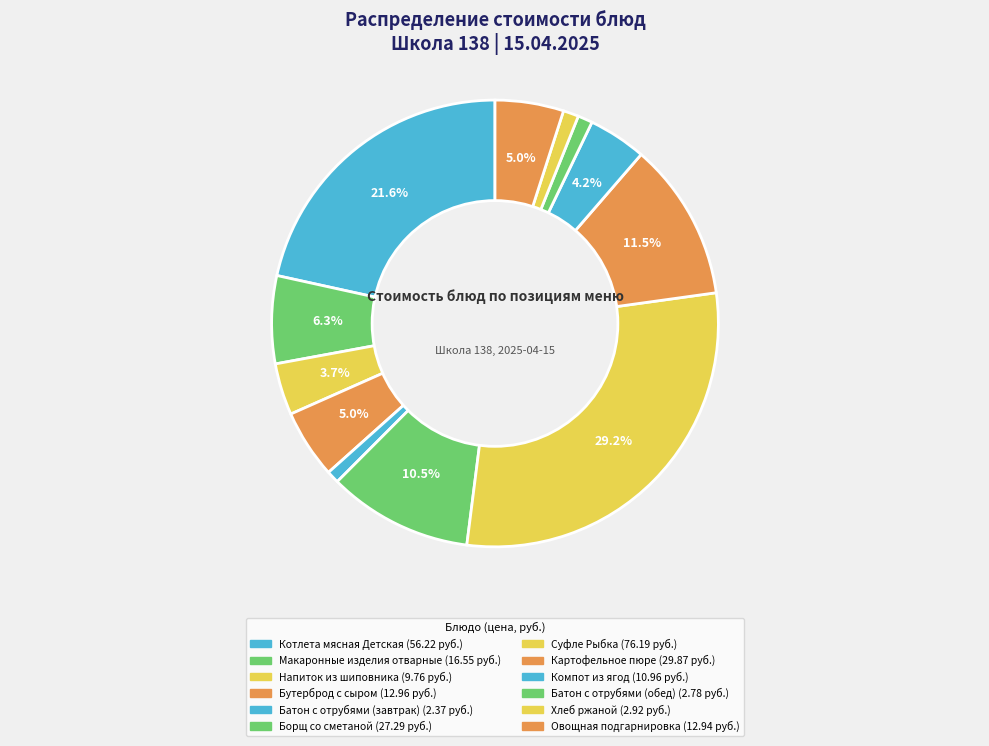

How many slices are in this pie chart?

12